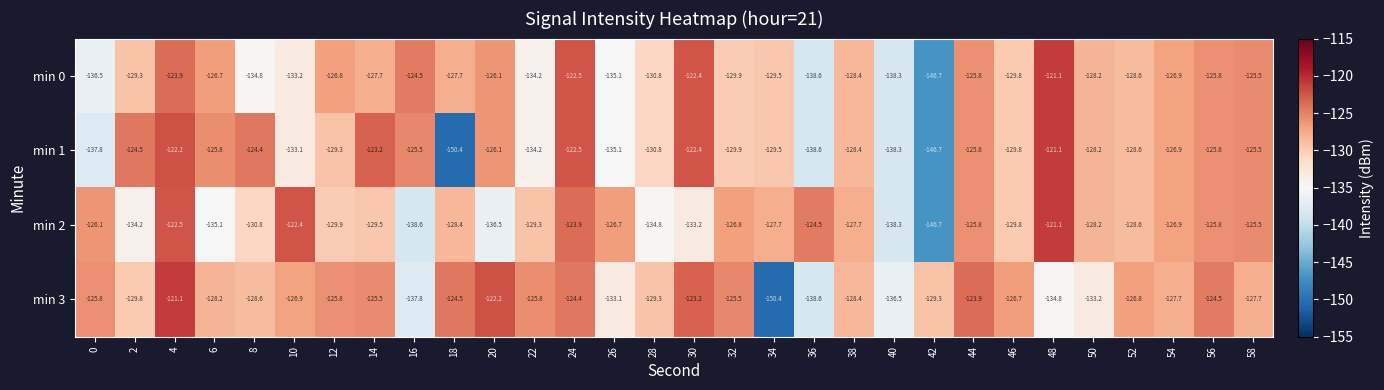

At which category is the sum across all series the highest?

4